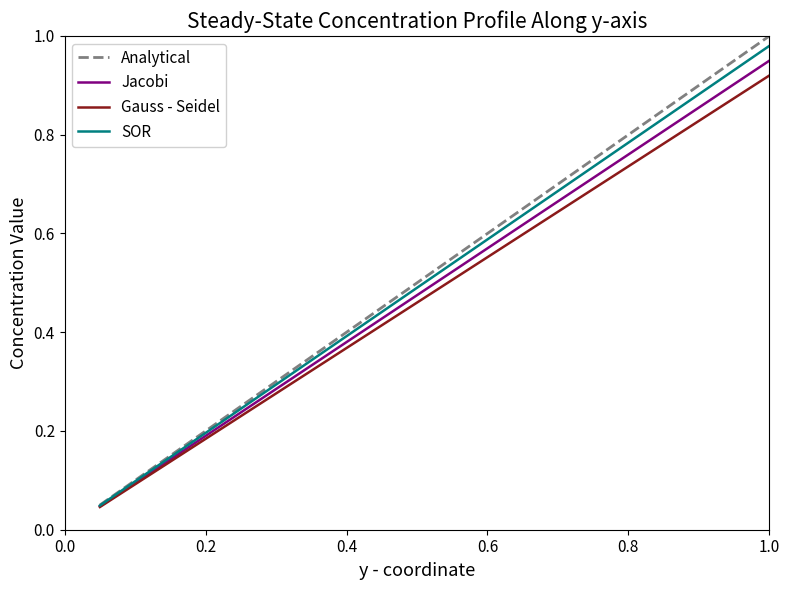

Which series has the largest range (max minus min)?

Analytical